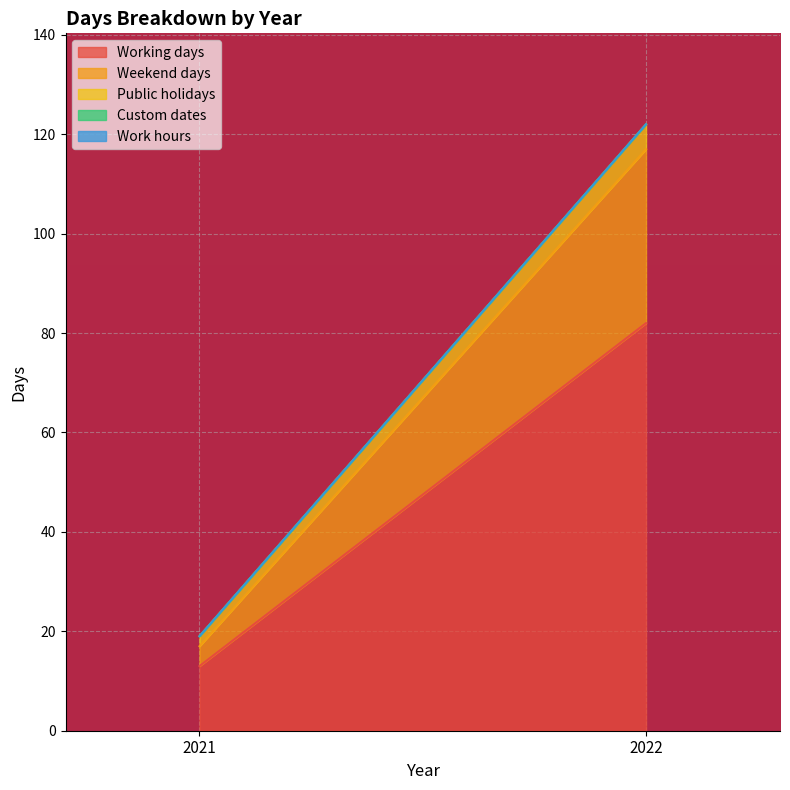

How many series are shown in this chart?

5